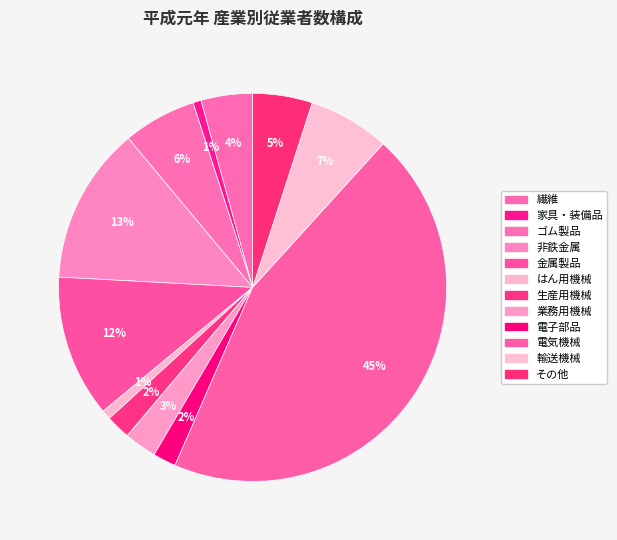

How much of the chart is everything except 繊維?

95.7%